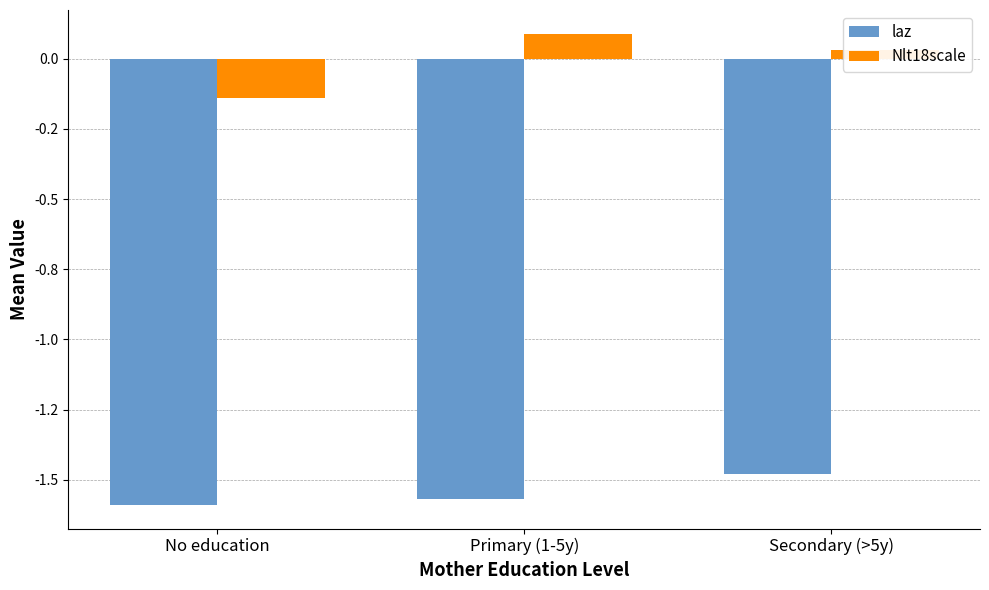

Does the chart contain stacked bars?

No